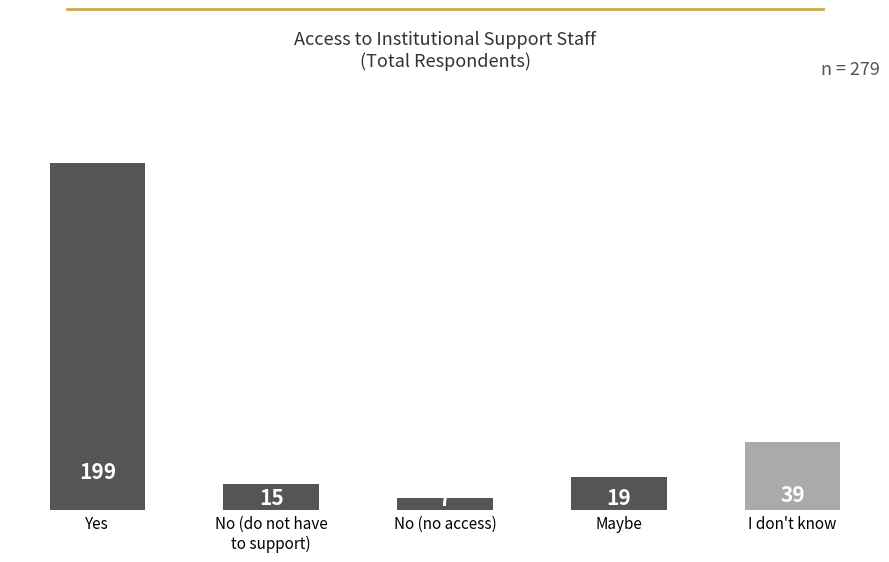

Are the bars grouped side by side (vs. stacked)?

No